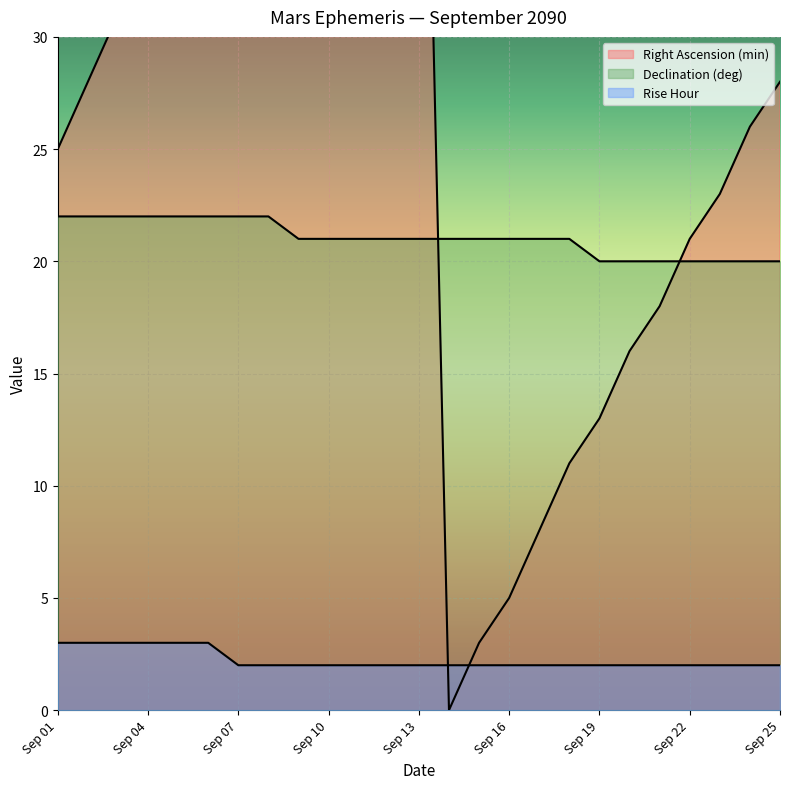

Between which two adjacent categories do Declination (deg) and Right Ascension (min) first intersect?

Sep 13 and Sep 14